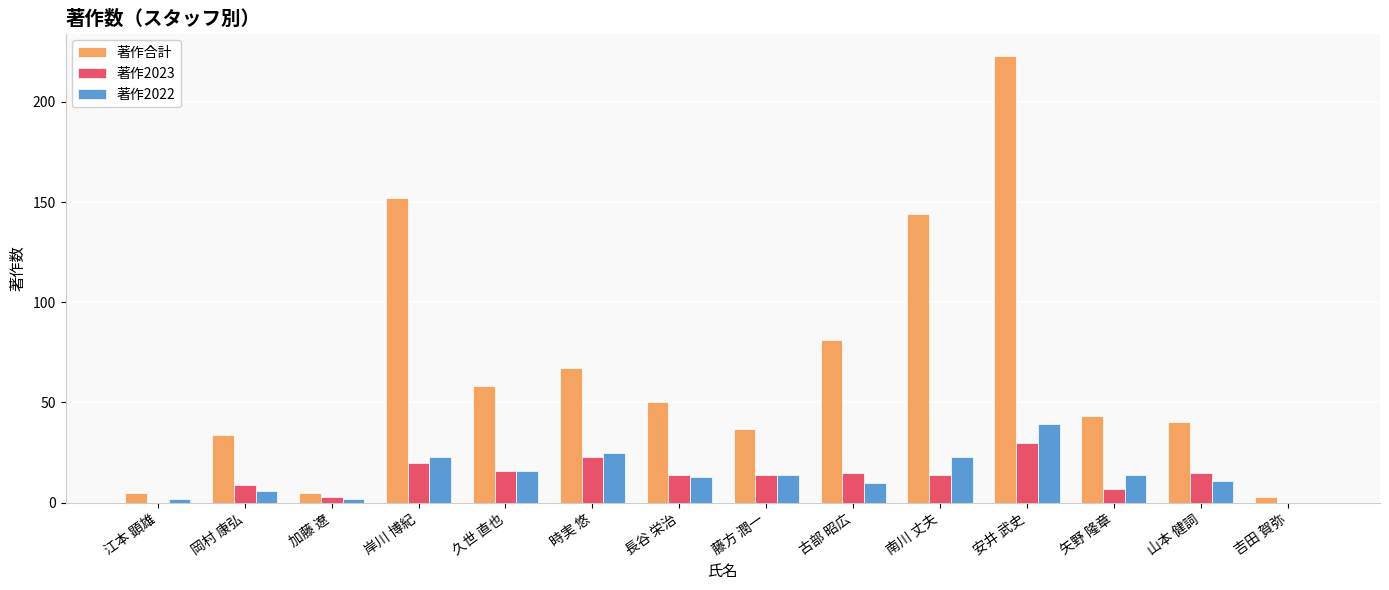

How many groups of bars are there?

14